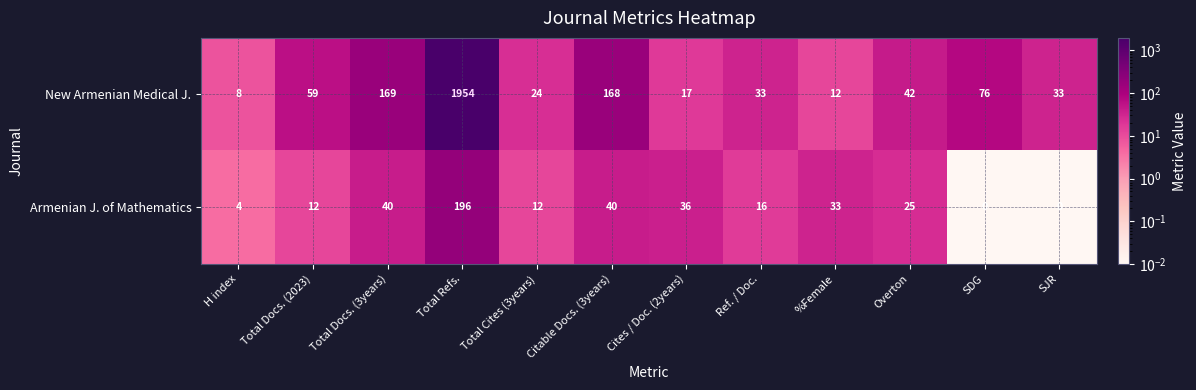

What is the difference between the highest and lowest values at Citable Docs. (3years)?

128